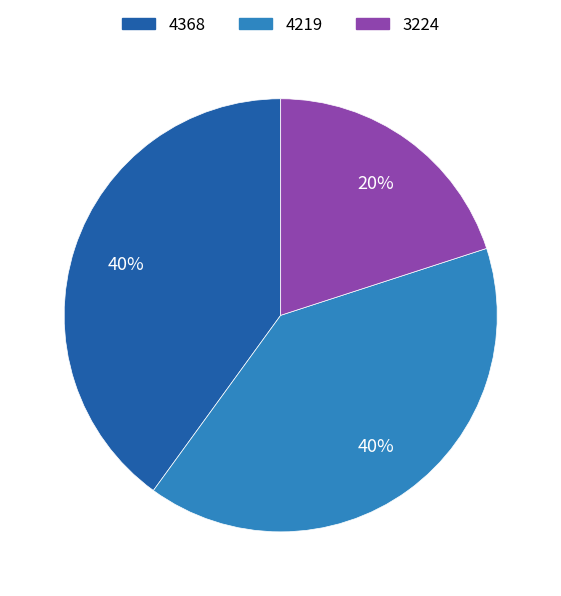

Does any single category account for the majority?

No